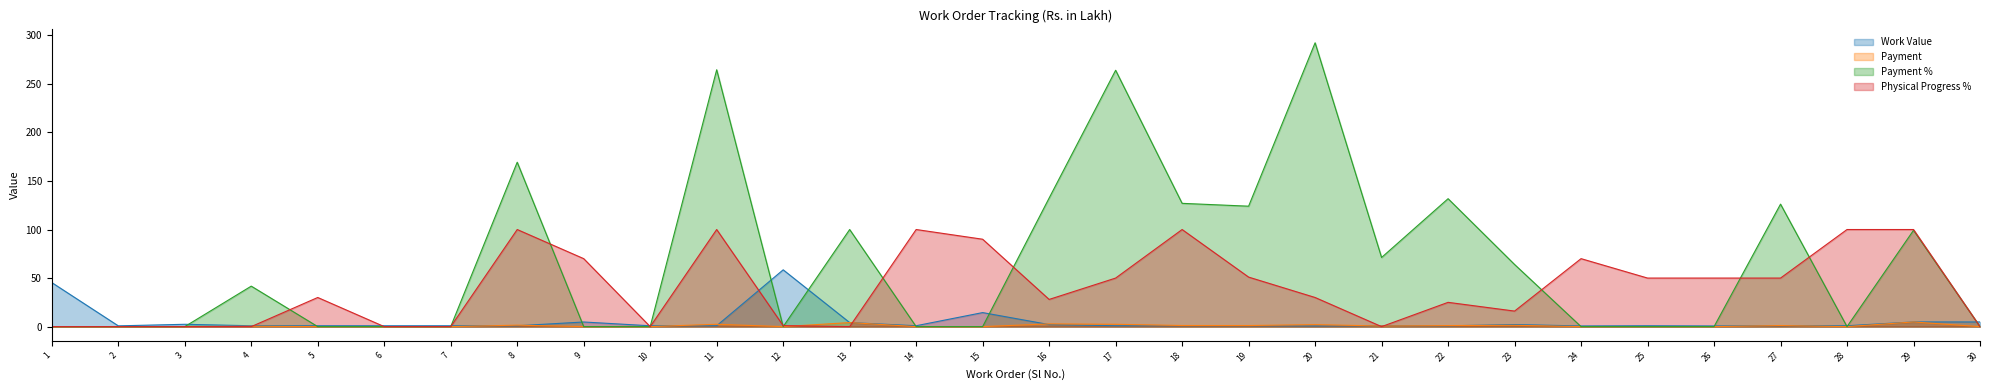

True or false: Work Value and Payment % cross at least once.

True